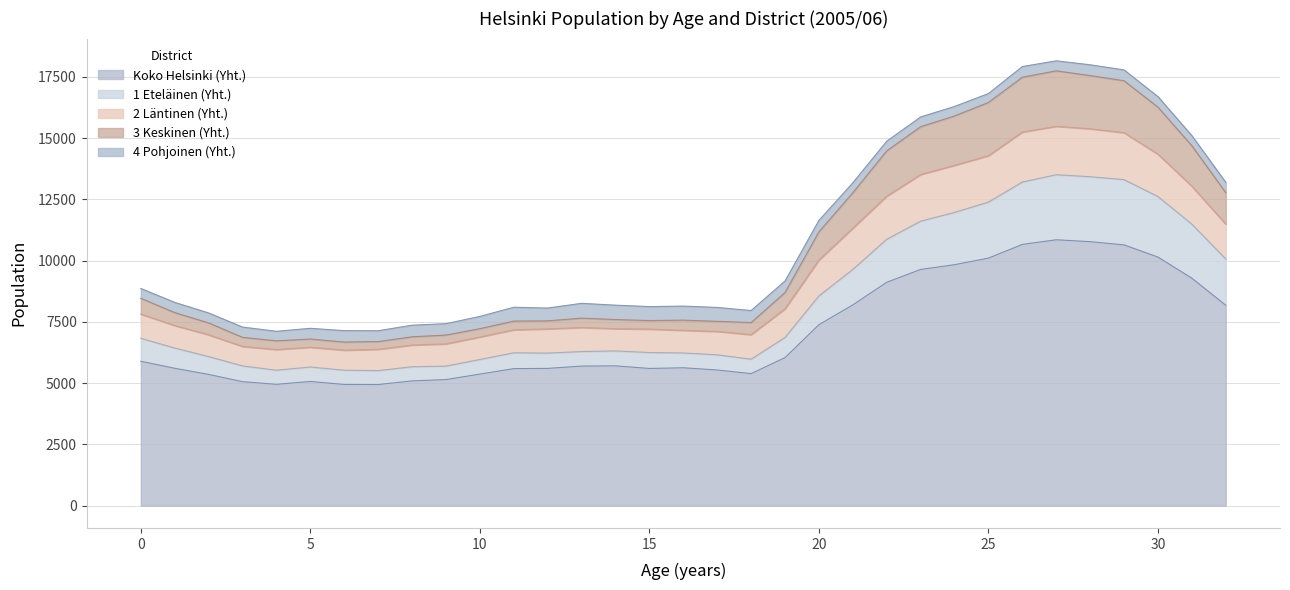

Between 4 and 32, which is larger?

32